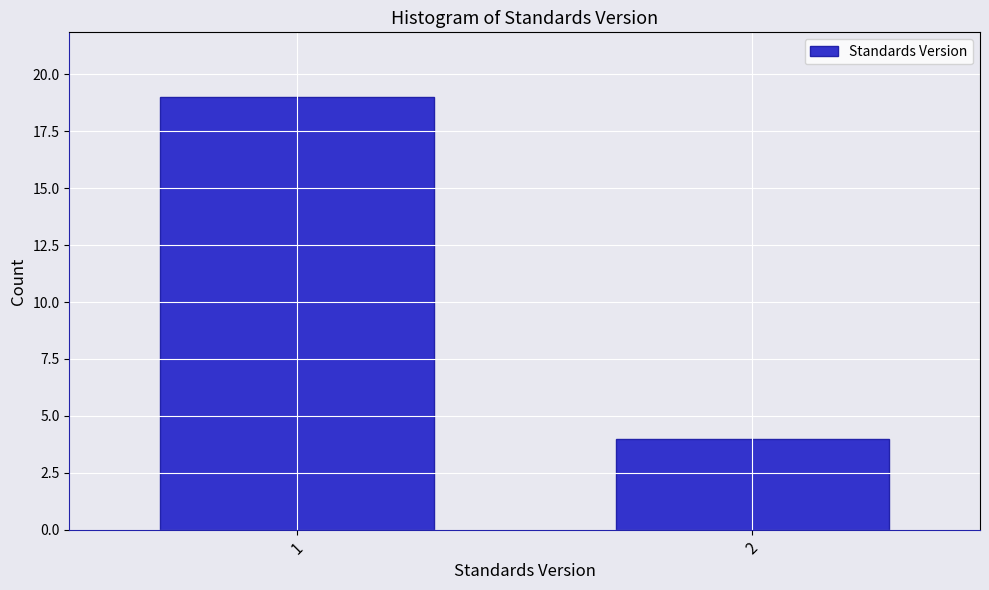

Reading left to right, list all the values displayed in this chart.

19	4